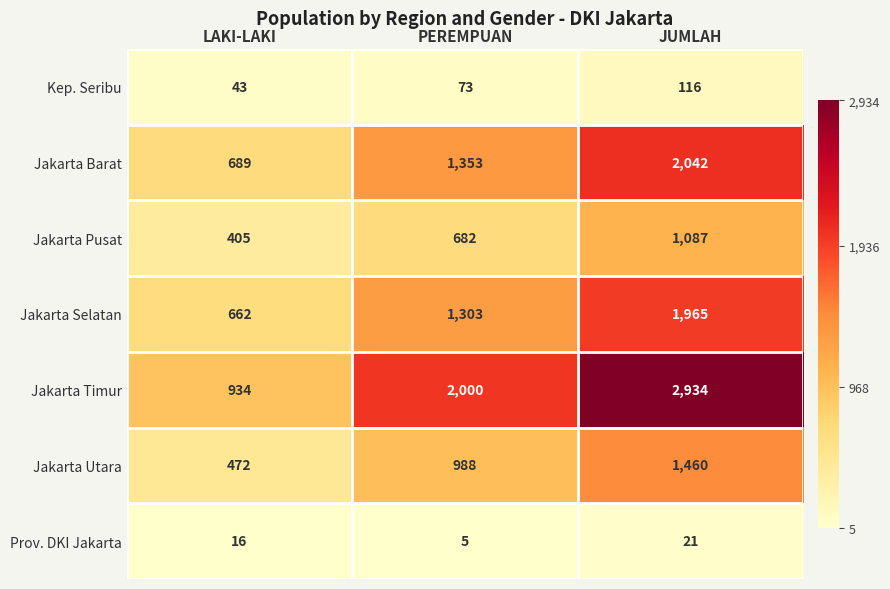

Which series has the largest range (max minus min)?

Jakarta Timur